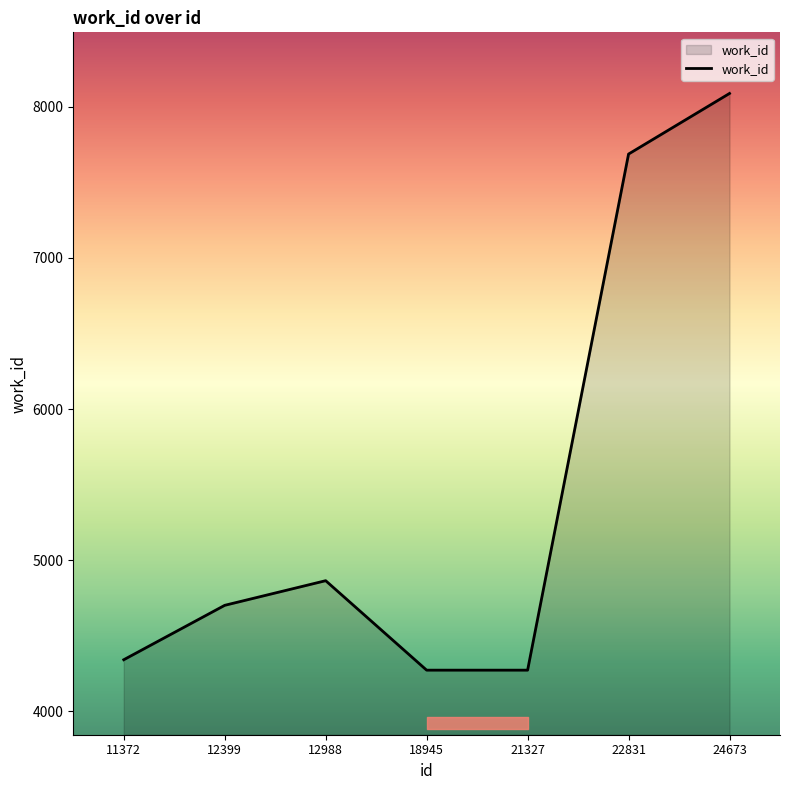

True or false: there are more than 0 points higher than both neighbors.

True